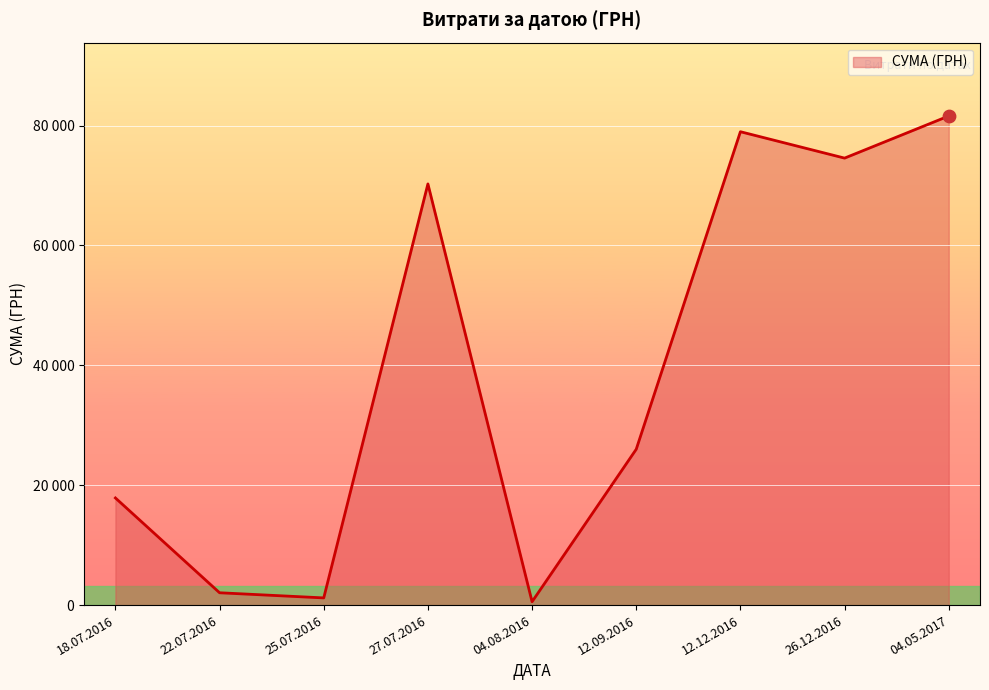

Which has a higher value, 27.07.2016 or 22.07.2016?

27.07.2016